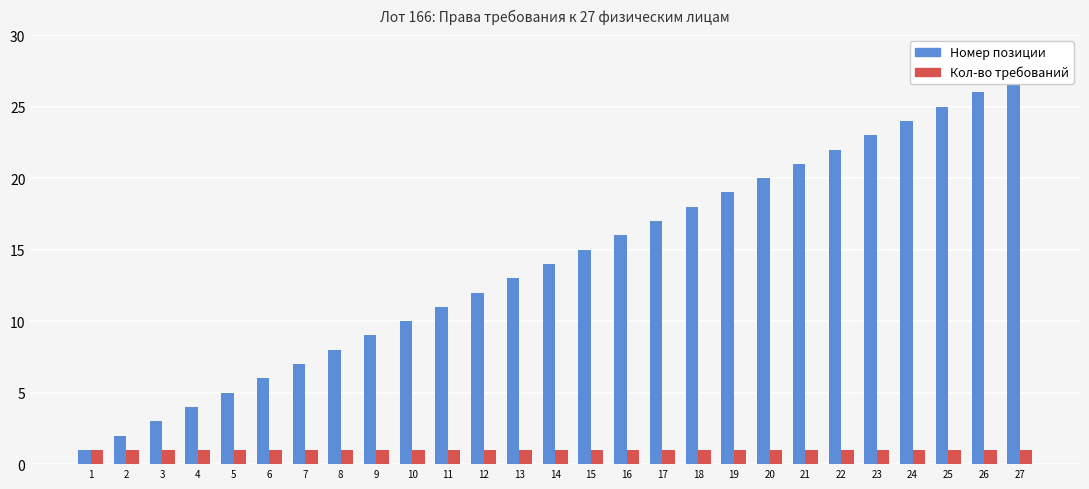

Which series has the largest range (max minus min)?

Номер позиции